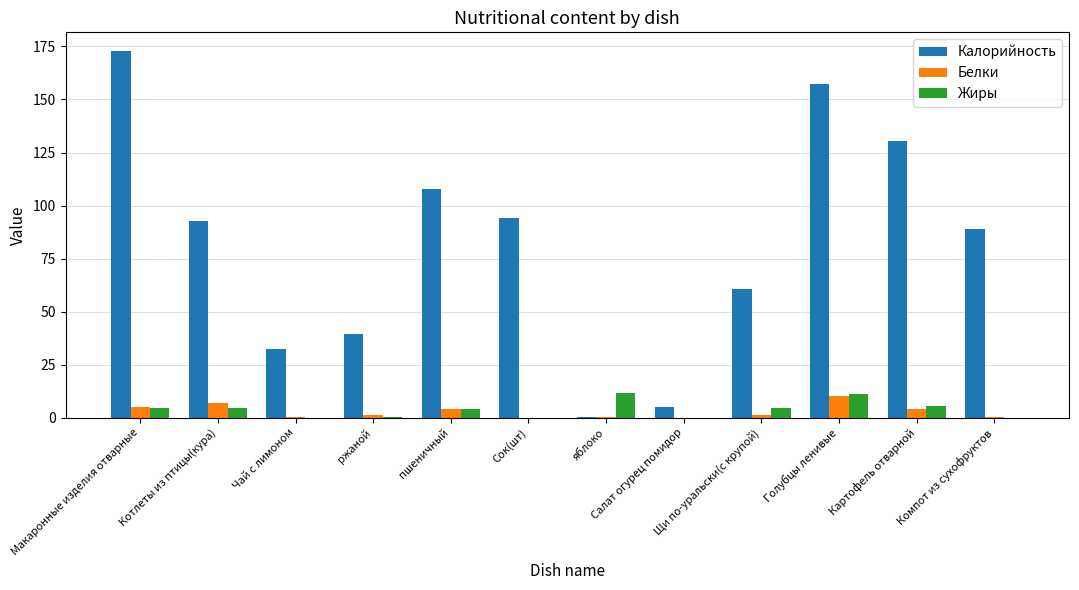

What is the approximate value of Жиры at Картофель отварной?

5.7